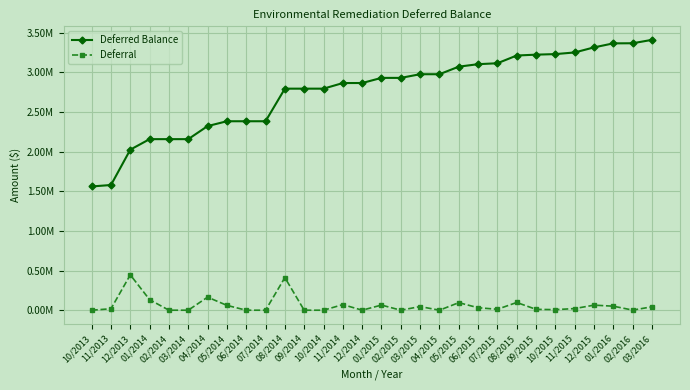

Does the chart have visible grid lines?

Yes